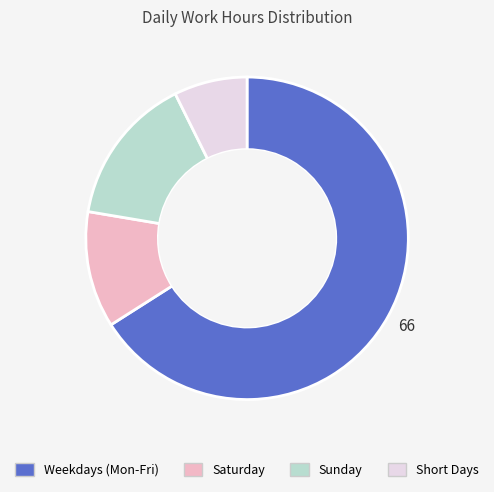

Does any single category account for the majority?

Yes